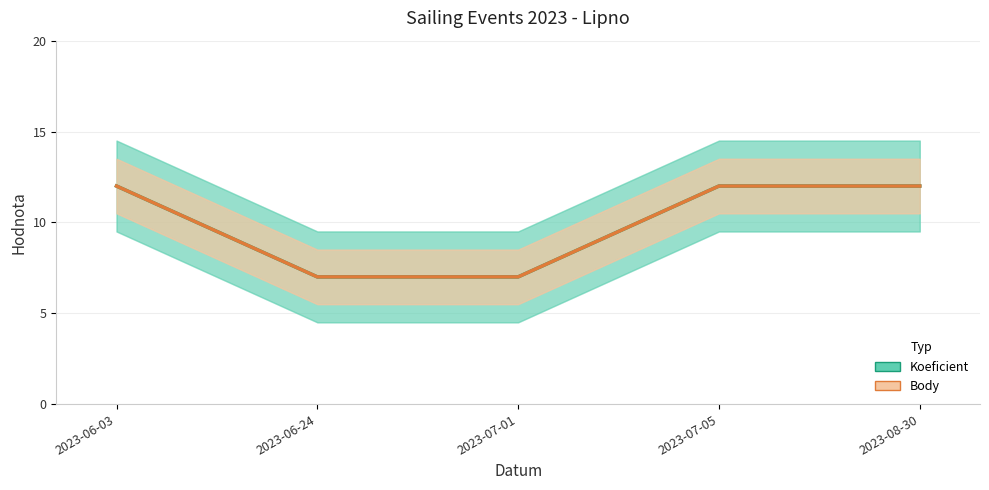

At how many categories does at least one series exceed 7?

3